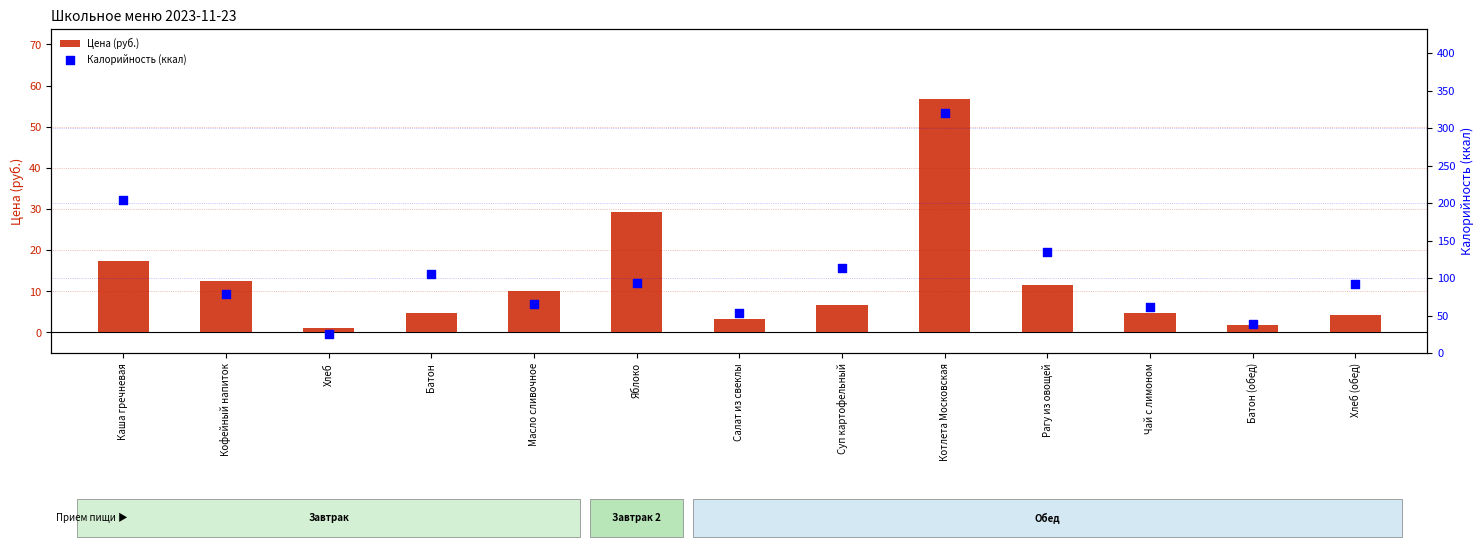

What are all the series names shown in the legend?

Цена (руб.), Калорийность (ккал)